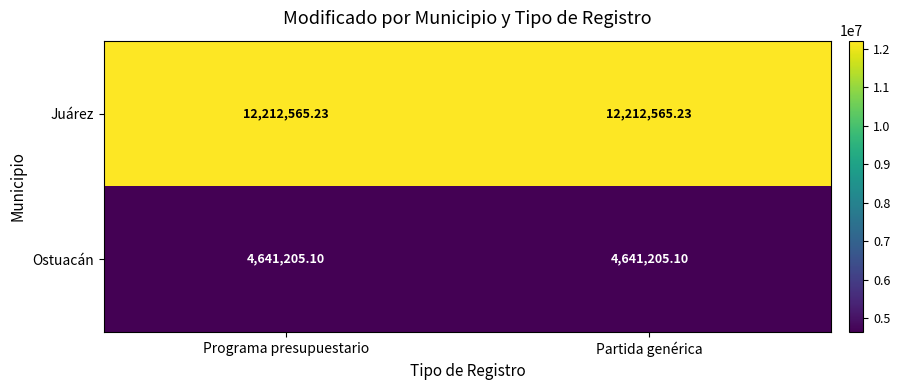

Rank the series by their average value, from lowest to highest.

Ostuacán, Juárez